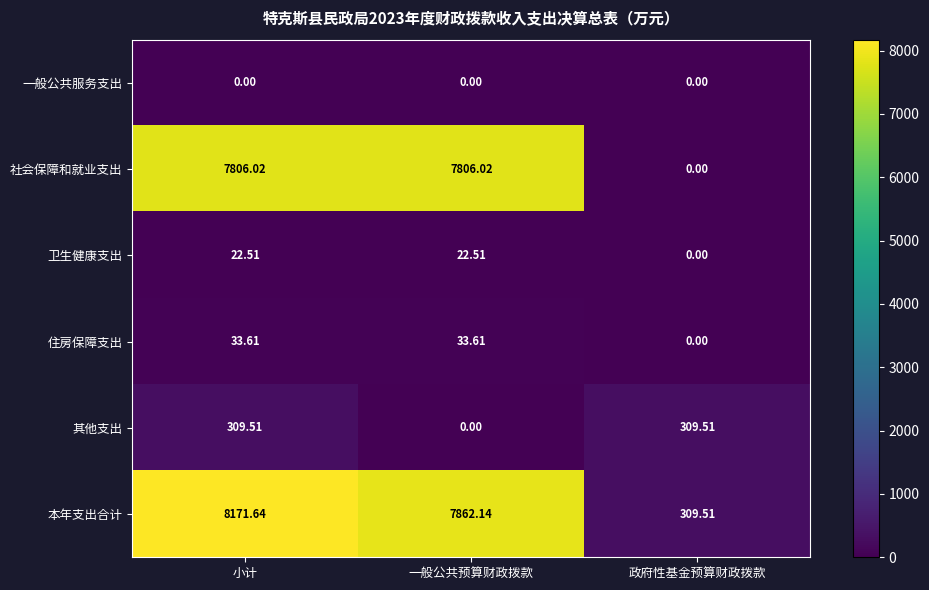

Which series changed the most between 小计 and 一般公共预算财政拨款?

其他支出